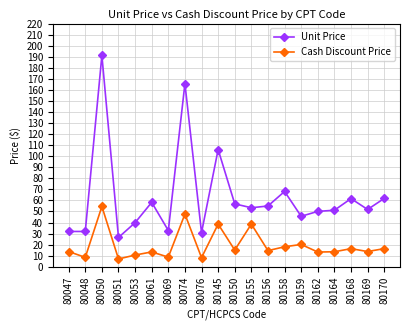

What is the value of the Cash Discount Price point at the 12th from the left?

38.6